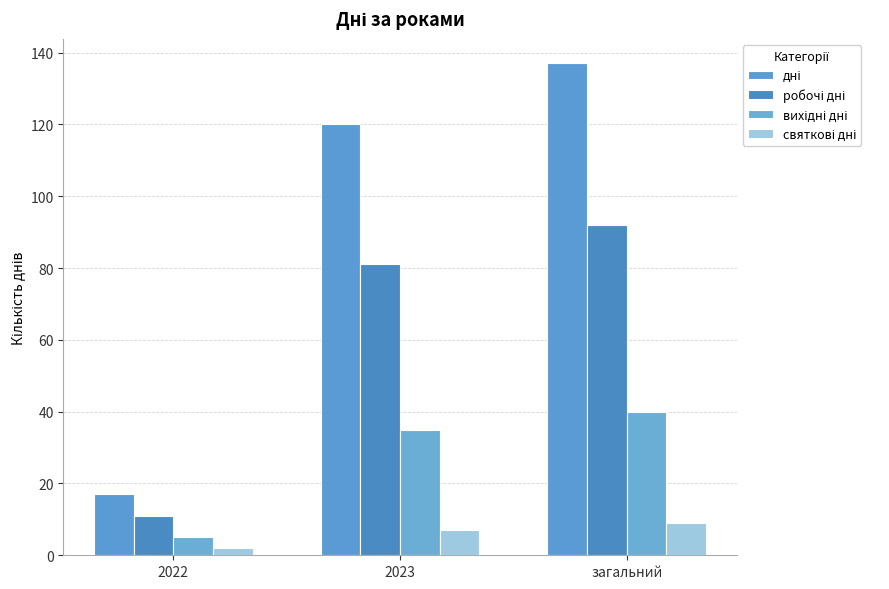

Are the bars horizontal?

No